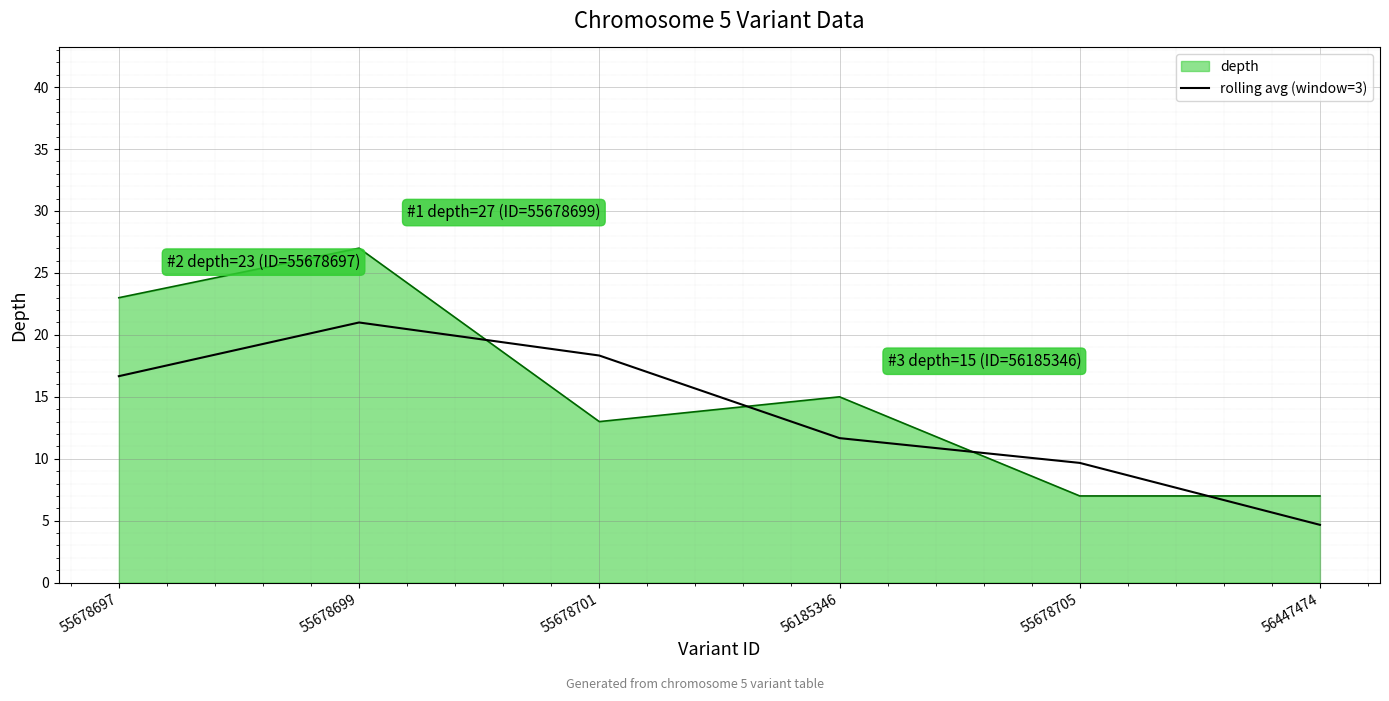

Reading right to left, extract all data points from this chart.

depth: 56447474=7.0	55678705=7.0	56185346=15.0	55678701=13.0	55678699=27.0	55678697=23.0
rolling avg (window=3): 56447474=4.7	55678705=9.7	56185346=11.7	55678701=18.3	55678699=21.0	55678697=16.7